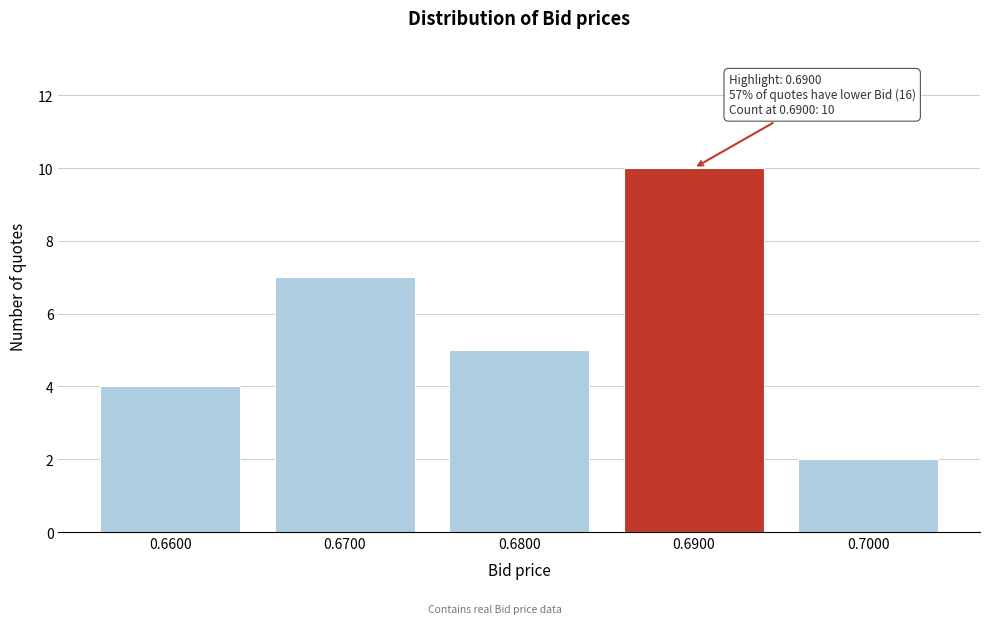

Reading left to right, what are all the values shown in this chart?

4	7	5	10	2